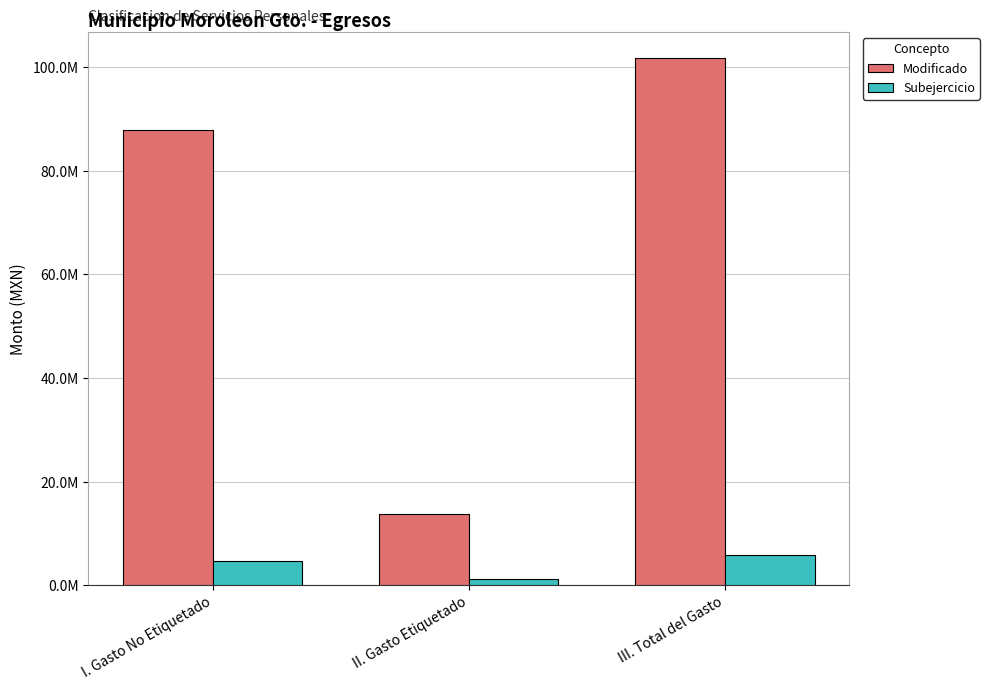

What are all the series names shown in the legend?

Modificado, Subejercicio